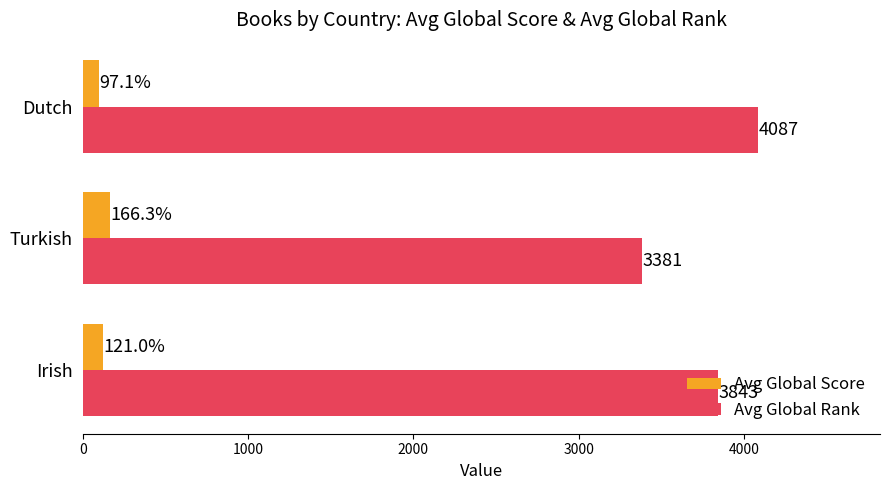

Which label corresponds to the largest value in the chart?

Dutch